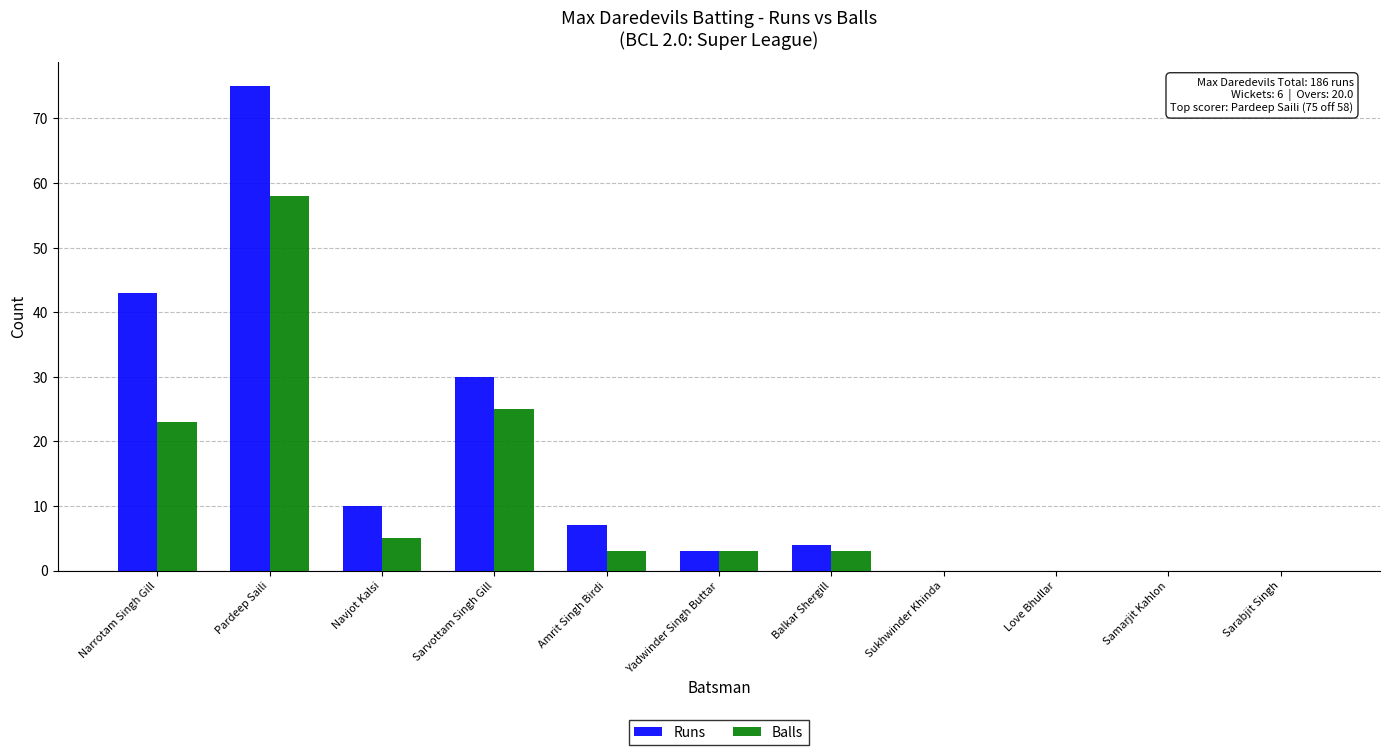

Which series has the largest range (max minus min)?

Runs